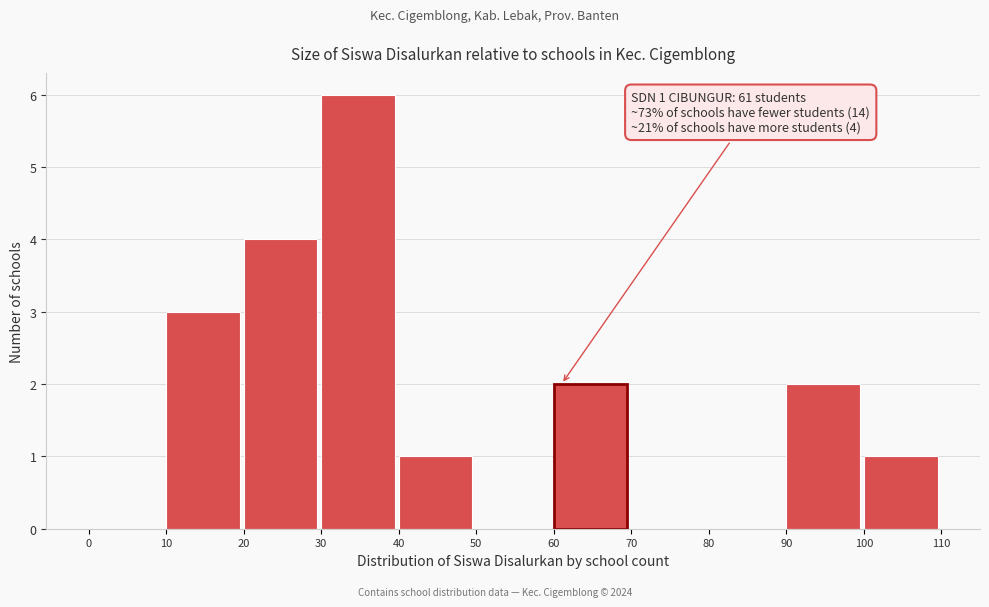

Over which range of the x-axis is the bar tallest?

30 to 40